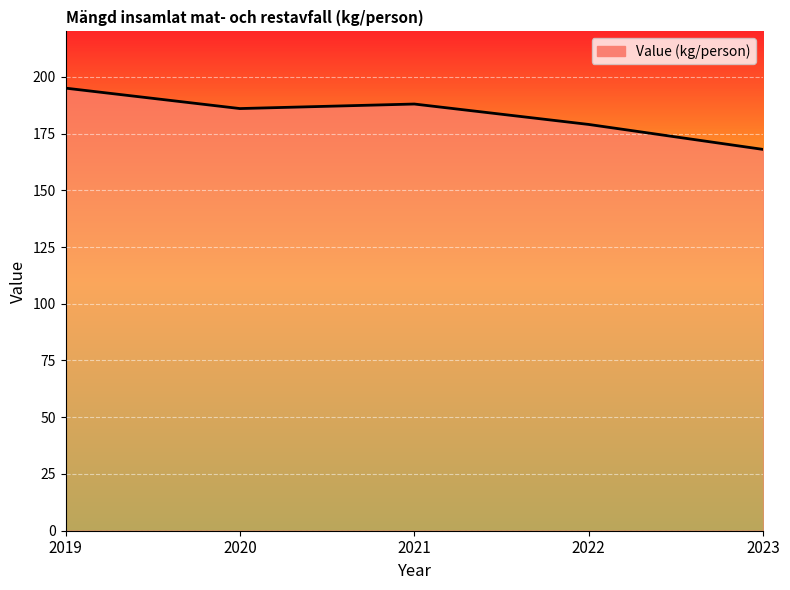

Which label corresponds to the smallest value in the chart?

2023